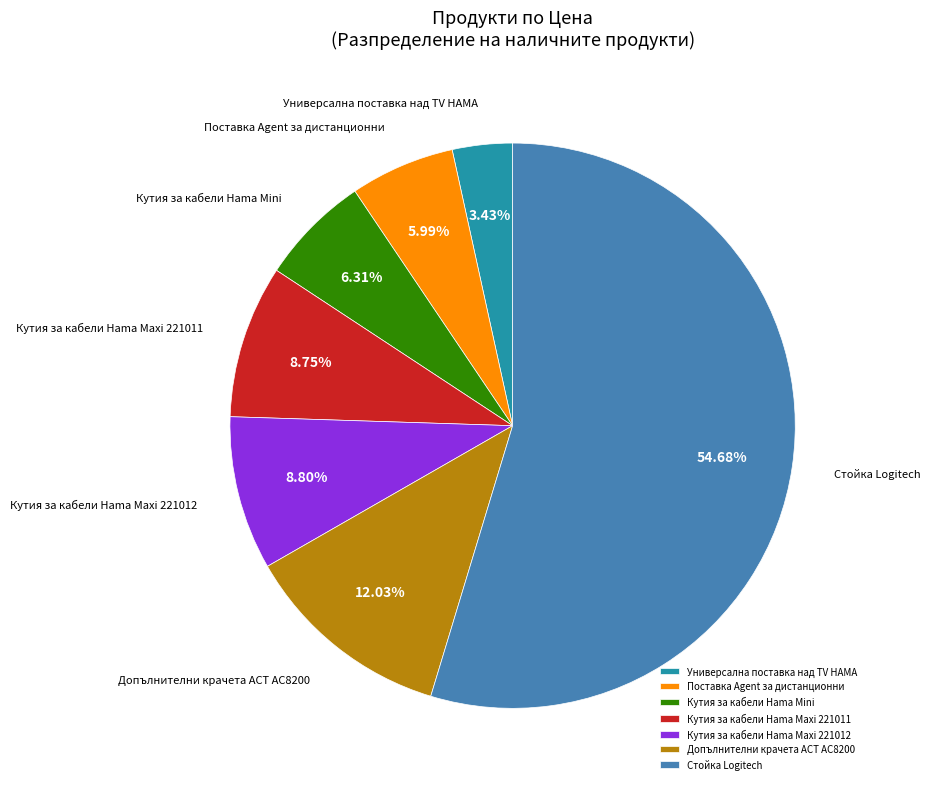

How many segments does this pie chart have?

7